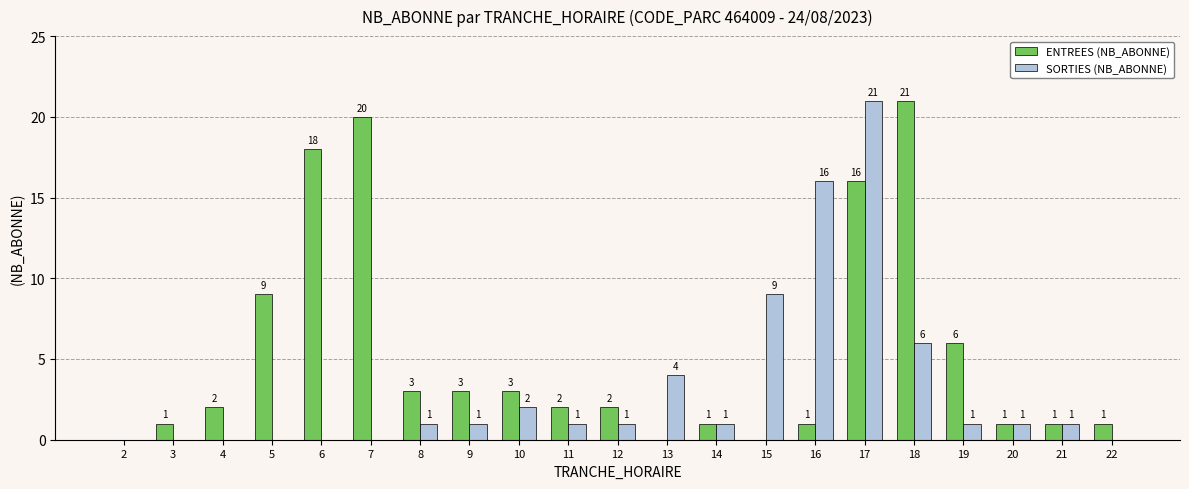

What is the total value across all series at 17?

37